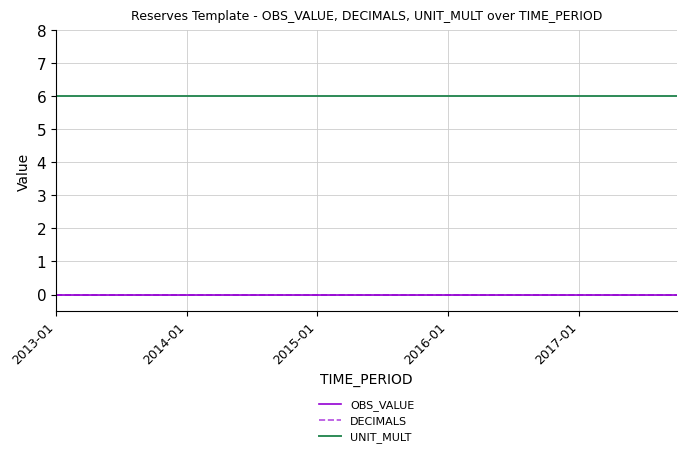

True or false: OBS_VALUE and UNIT_MULT cross at least once.

False